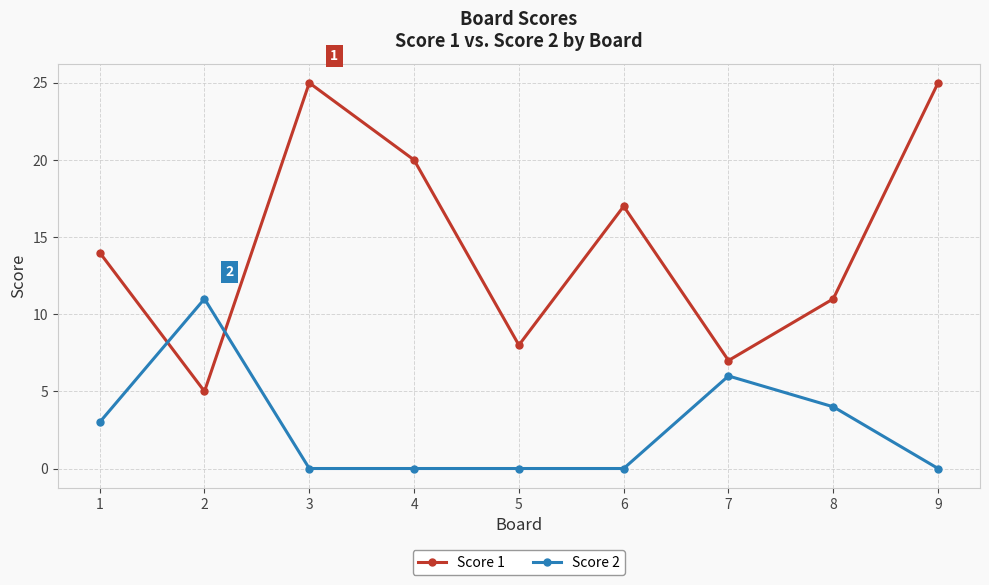

Is it true that Score 2 equals 5 at 8?

False